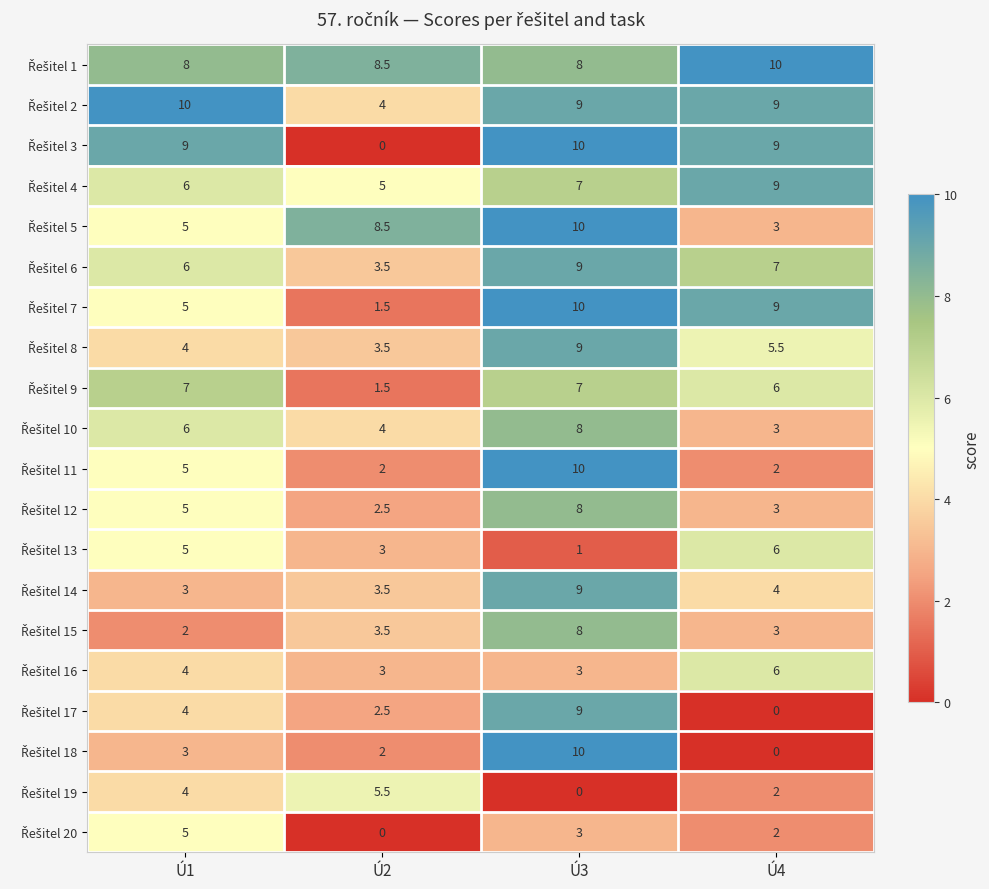

How many distinct data groups are displayed?

20